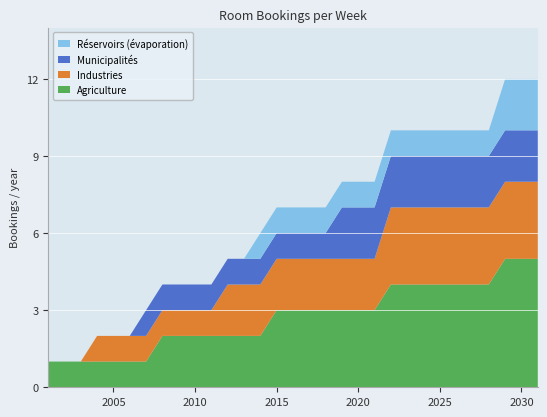

Reading left to right, extract all data points from this chart.

Agriculture: 1	1	1	1	1	1	1	2	2	2	2	2	2	2	3	3	3	3	3	3	3	4	4	4	4	4	4	4	5	5	5
Industries: 0	0	0	1	1	1	1	1	1	1	1	2	2	2	2	2	2	2	2	2	2	3	3	3	3	3	3	3	3	3	3
Municipalités: 0	0	0	0	0	0	1	1	1	1	1	1	1	1	1	1	1	1	2	2	2	2	2	2	2	2	2	2	2	2	2
Réservoirs (évaporation): 0	0	0	0	0	0	0	0	0	0	0	0	0	1	1	1	1	1	1	1	1	1	1	1	1	1	1	1	2	2	2